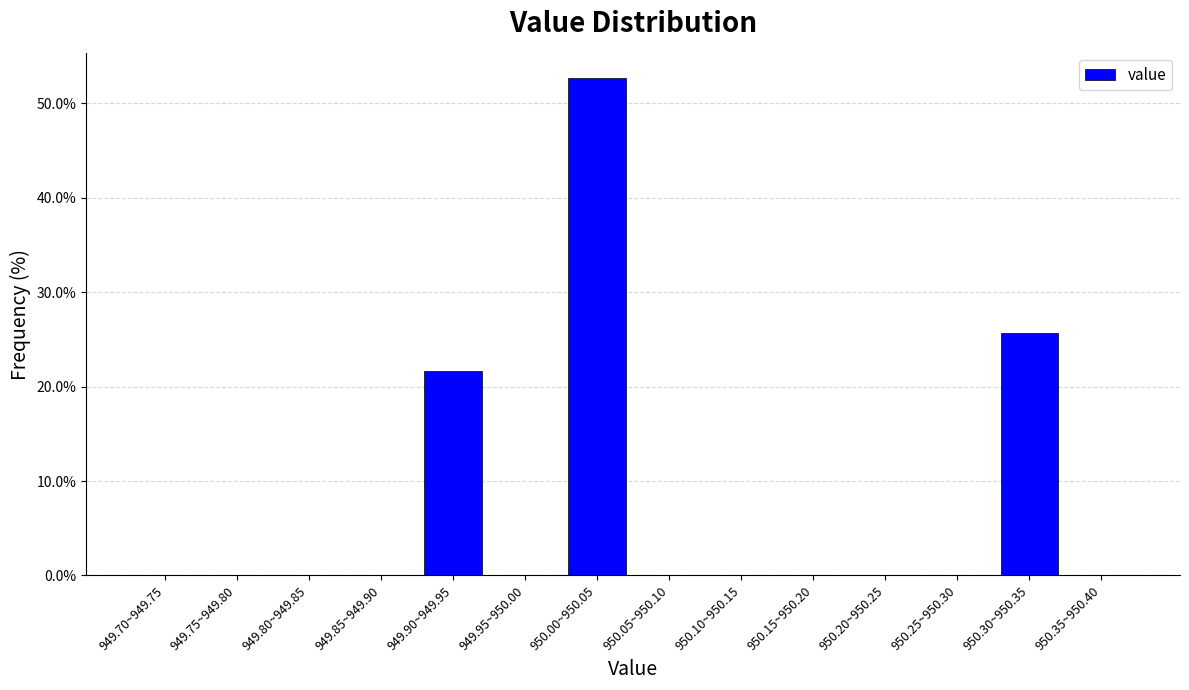

Reading left to right, transcribe all the data shown in this chart.

949.70~949.75=0.0	949.75~949.80=0.0	949.80~949.85=0.0	949.85~949.90=0.0	949.90~949.95=21.6	949.95~950.00=0.0	950.00~950.05=52.7	950.05~950.10=0.0	950.10~950.15=0.0	950.15~950.20=0.0	950.20~950.25=0.0	950.25~950.30=0.0	950.30~950.35=25.7	950.35~950.40=0.0